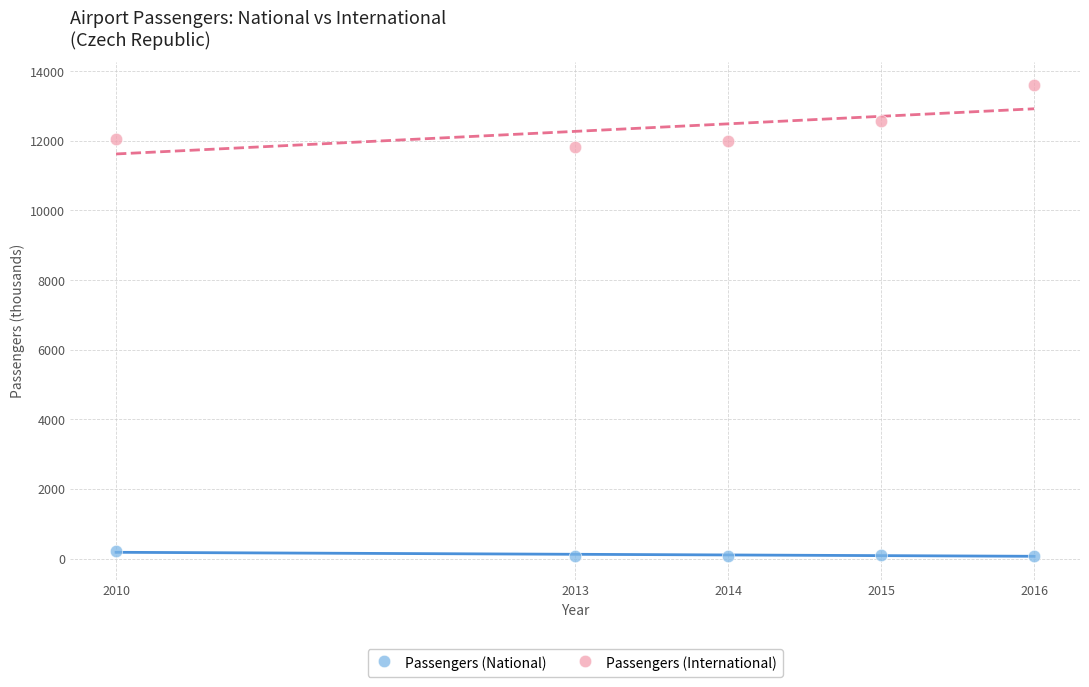

Across all series, what Y value is closest to 6836?

11808.8